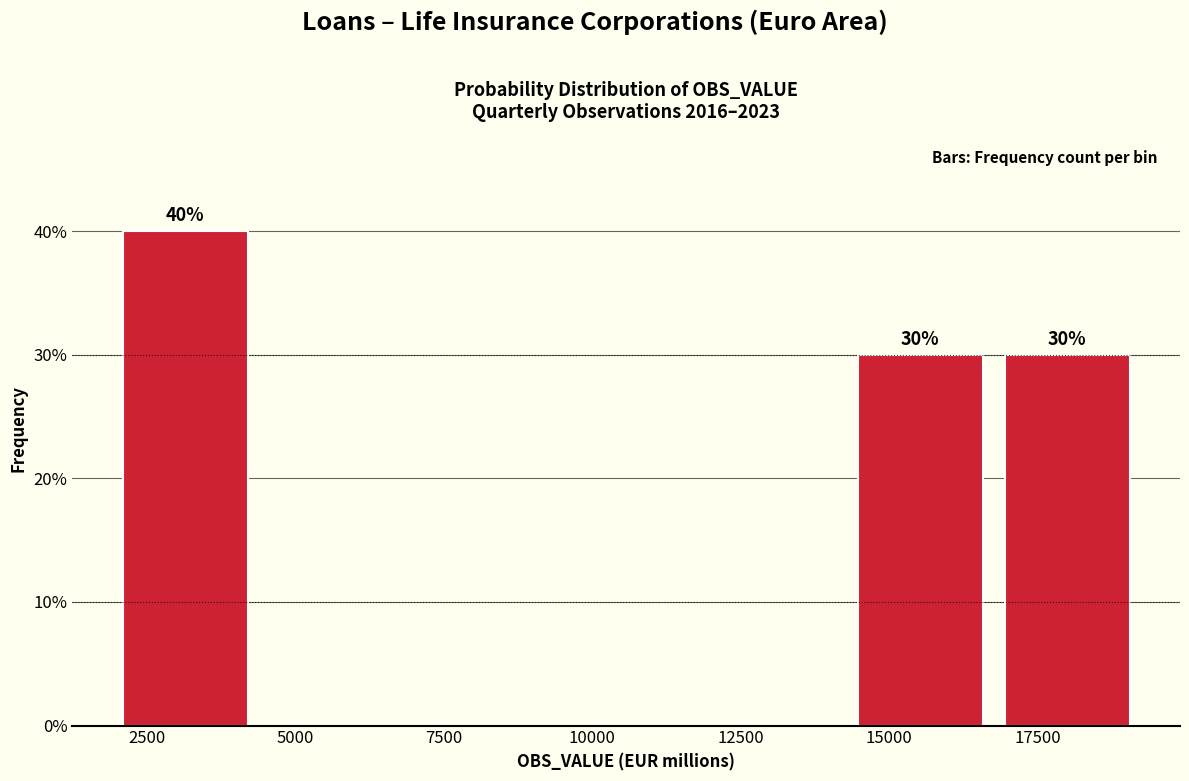

Which range on the x-axis has the tallest bar?

2000 to 4500